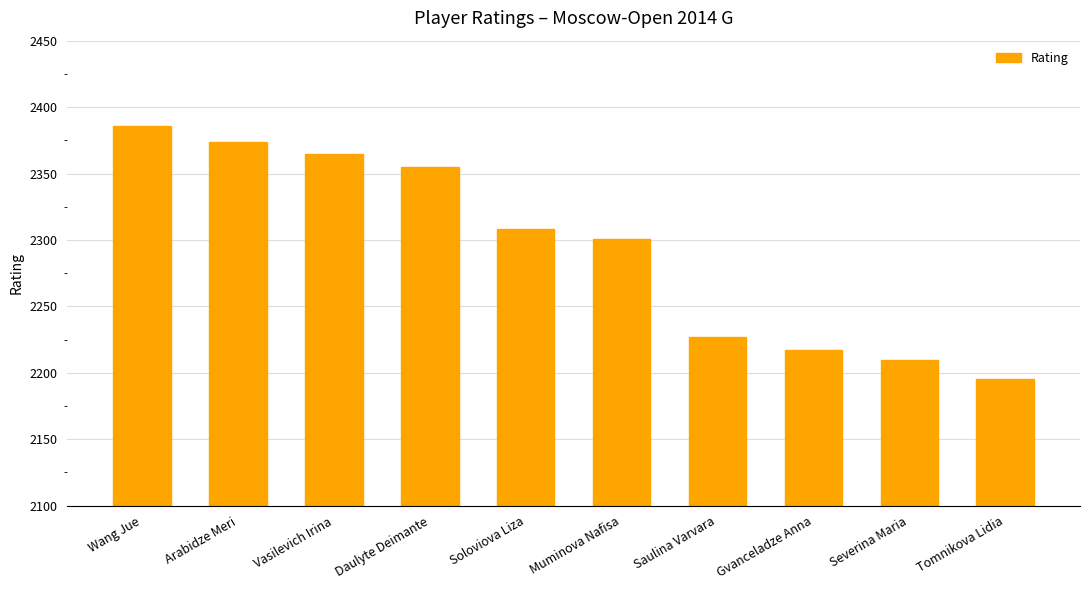

Between Vasilevich Irina and Arabidze Meri, which is larger?

Arabidze Meri